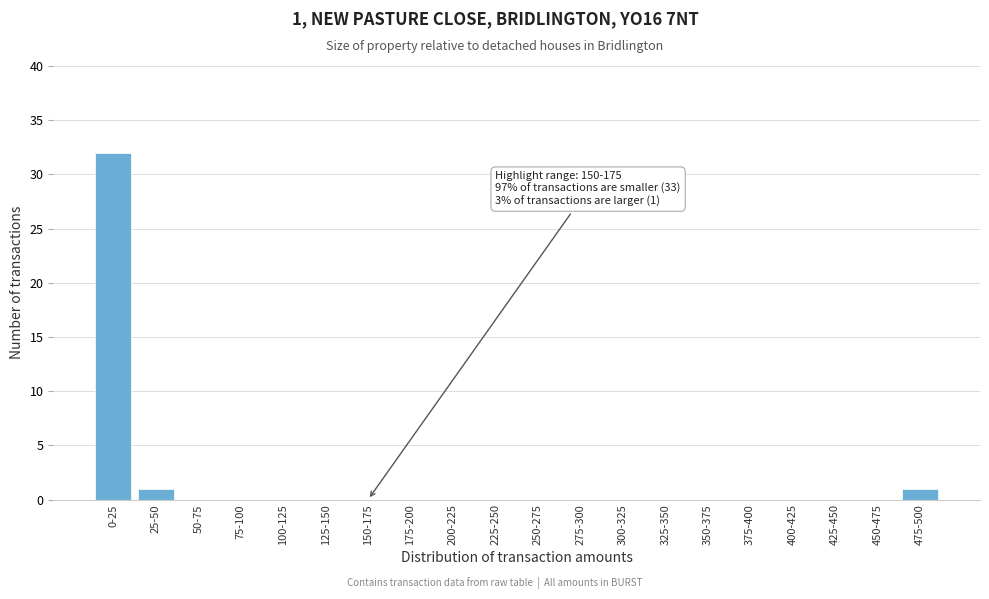

Reading left to right, list all the values displayed in this chart.

0-25=32	25-50=1	50-75=0	75-100=0	100-125=0	125-150=0	150-175=0	175-200=0	200-225=0	225-250=0	250-275=0	275-300=0	300-325=0	325-350=0	350-375=0	375-400=0	400-425=0	425-450=0	450-475=0	475-500=1